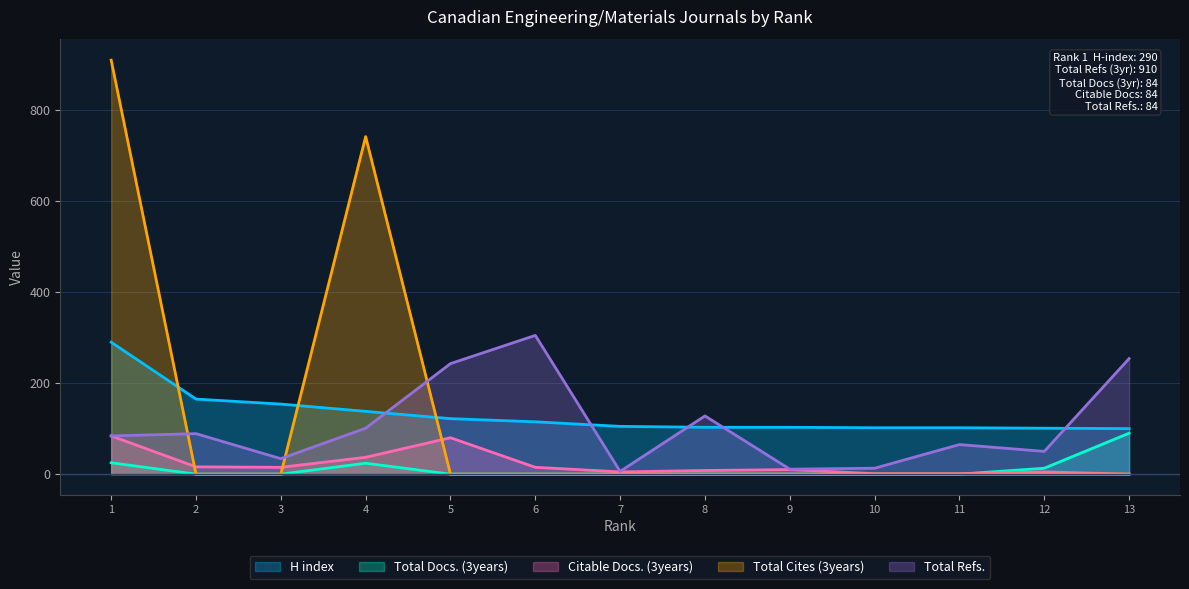

What is the difference between the highest and lowest values at 12?

101